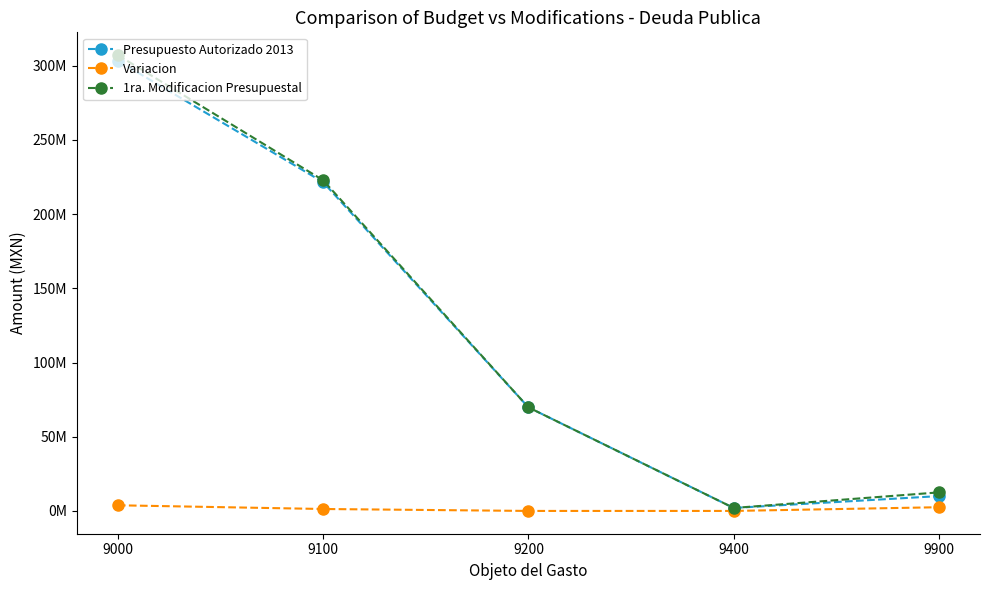

What are all the series names shown in the legend?

Presupuesto Autorizado 2013, Variacion, 1ra. Modificacion Presupuestal